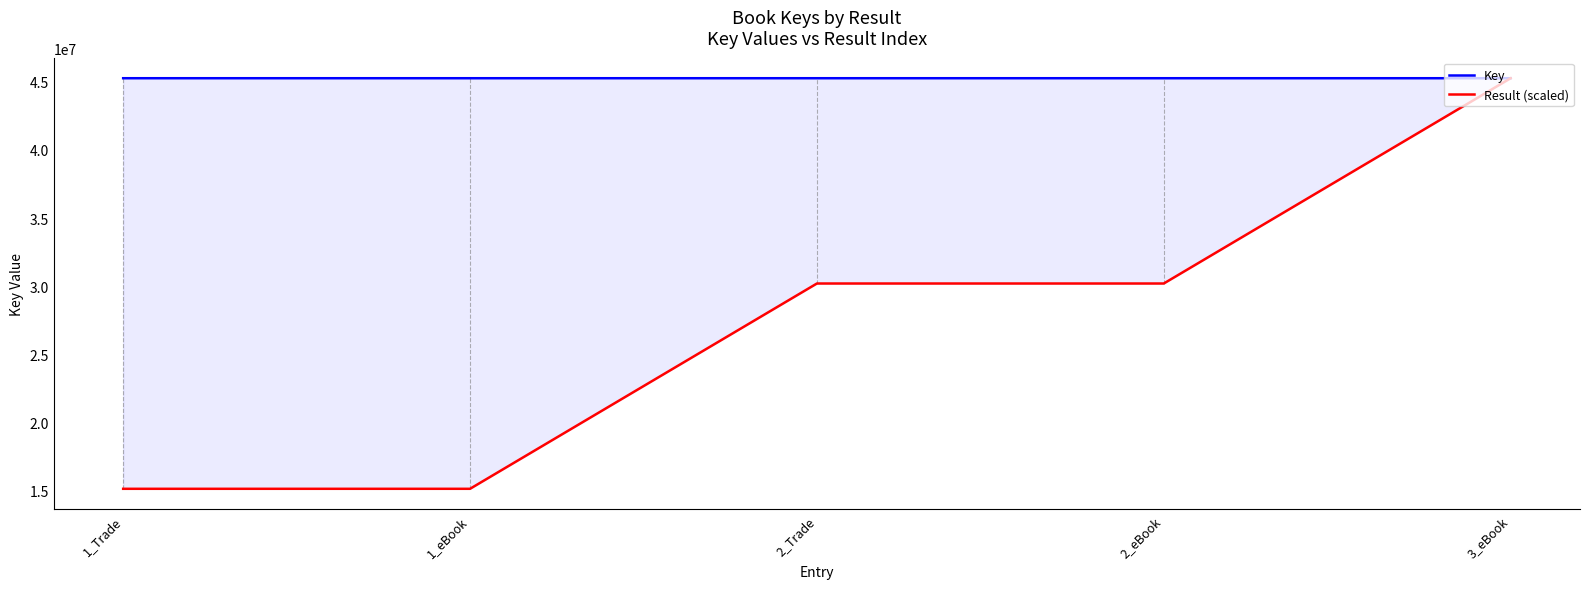

What is the difference between the Result (scaled) values at 2_eBook and 1_eBook?

15092054